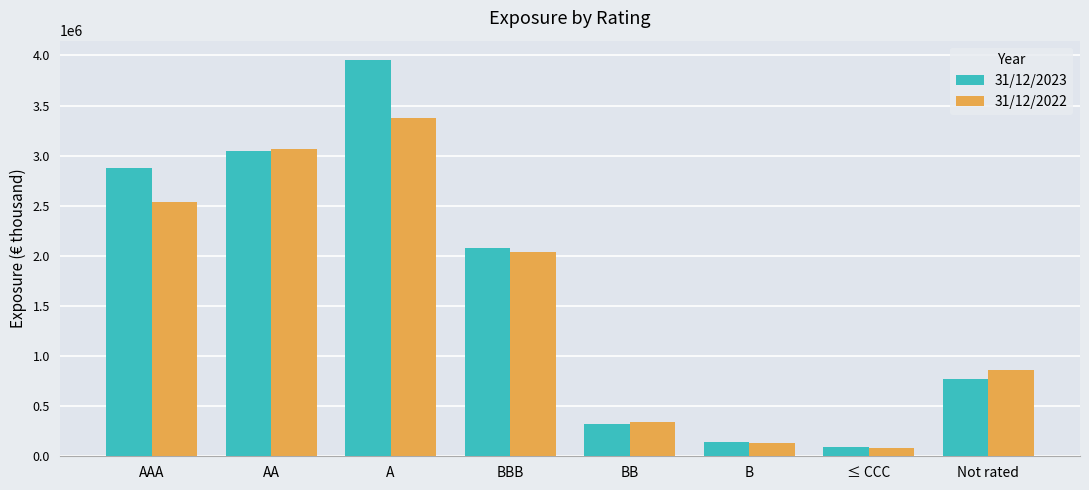

How many data points in 31/12/2023 are less than 2080646?

4